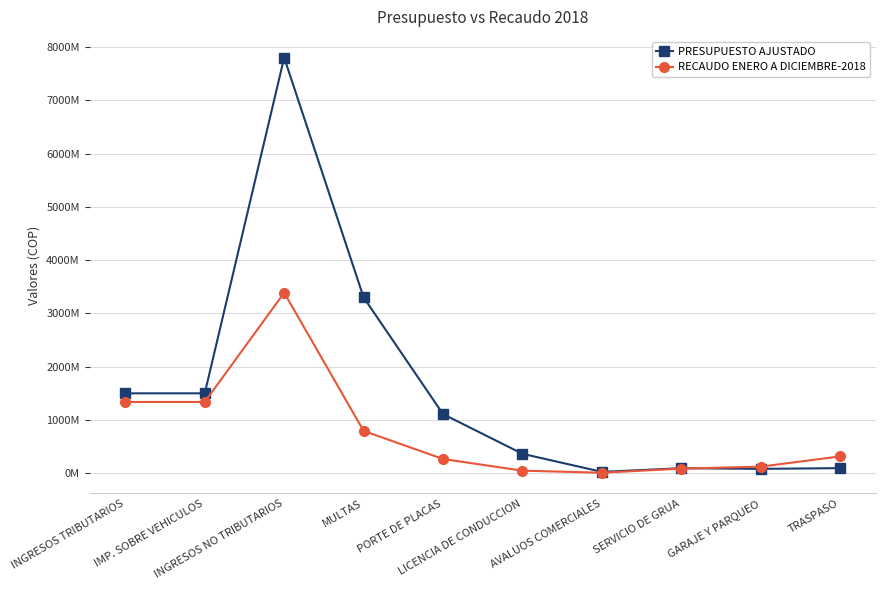

At which label does PRESUPUESTO AJUSTADO reach its peak?

INGRESOS NO TRIBUTARIOS